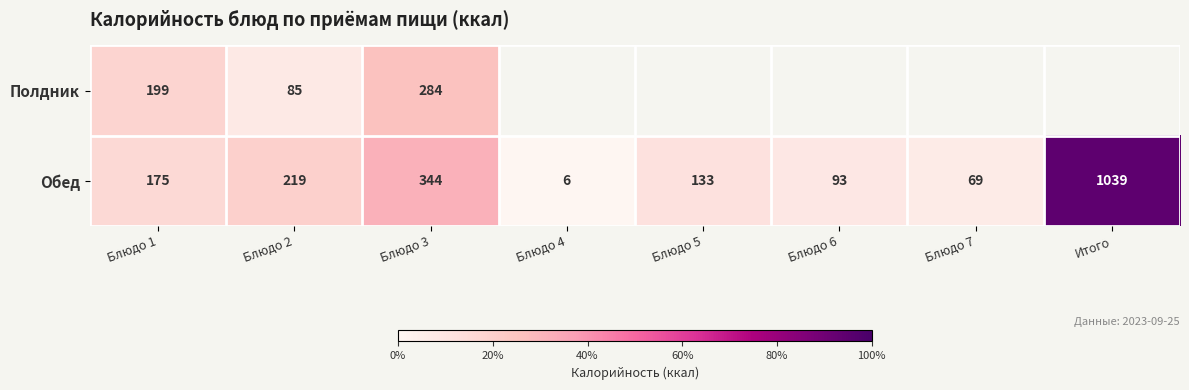

Rank the categories by Обед value from lowest to highest.

Блюдо 4, Блюдо 7, Блюдо 6, Блюдо 5, Блюдо 1, Блюдо 2, Блюдо 3, Итого